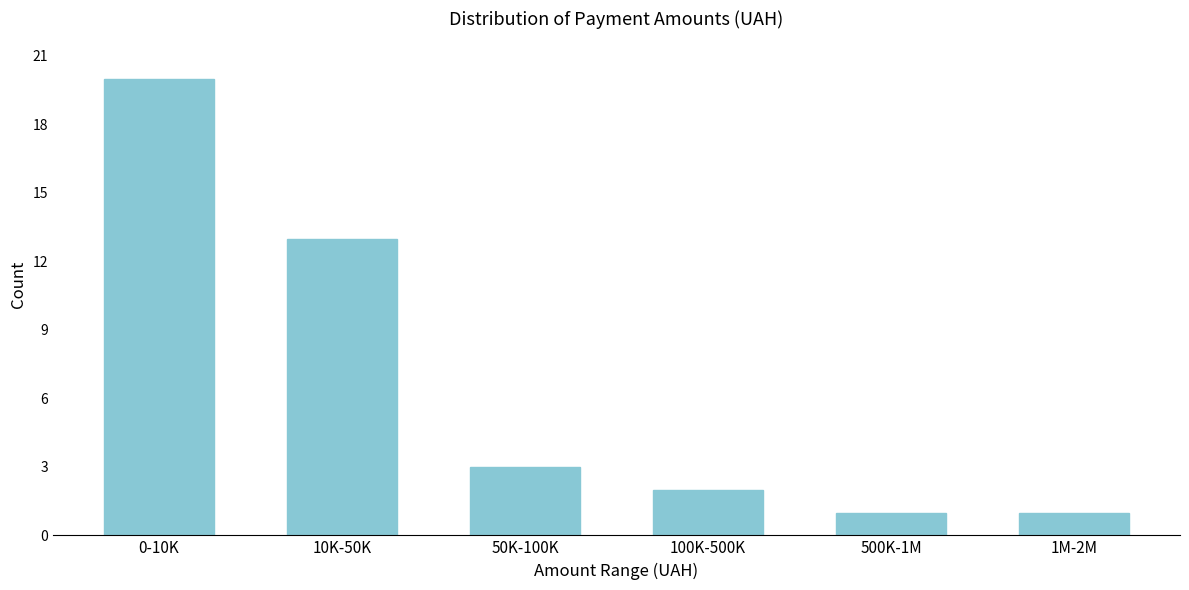

Reading right to left, transcribe all the data shown in this chart.

1M-2M=1	500K-1M=1	100K-500K=2	50K-100K=3	10K-50K=13	0-10K=20